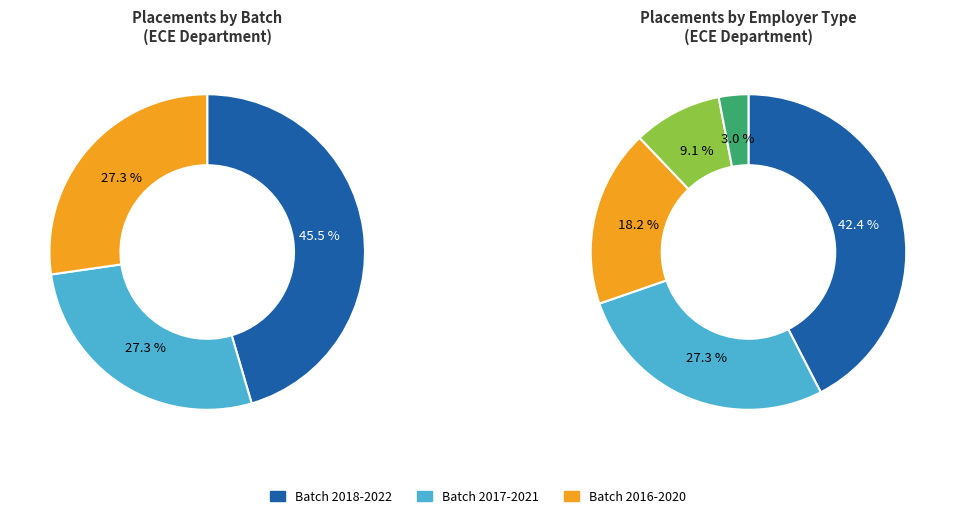

What is the total percentage of 2022 (Batch 2018-2022) and 2021 (Batch 2017-2021)?

72.7%